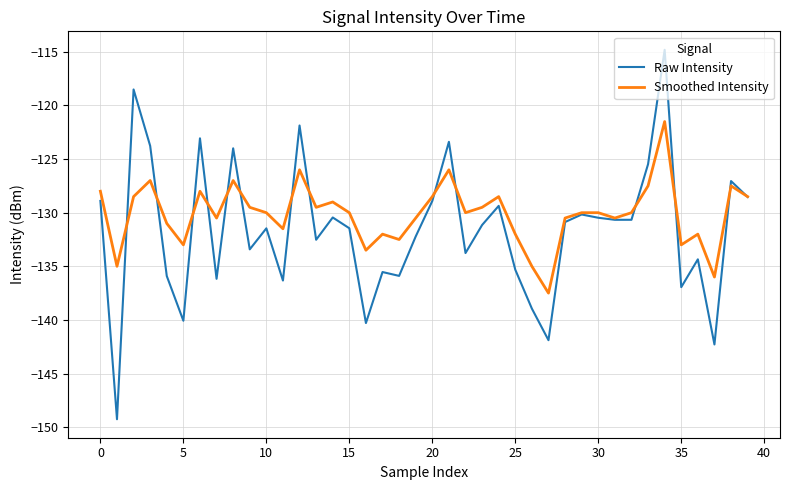

Which series has the widest spread of values?

Raw Intensity